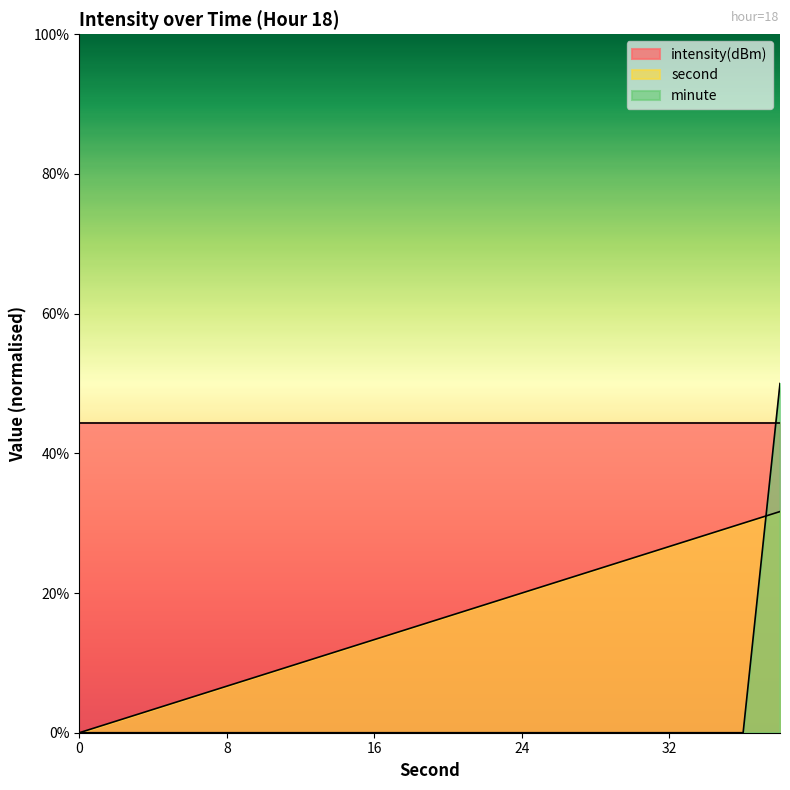

The minute series shows 2.7 at 10. True or false?

False